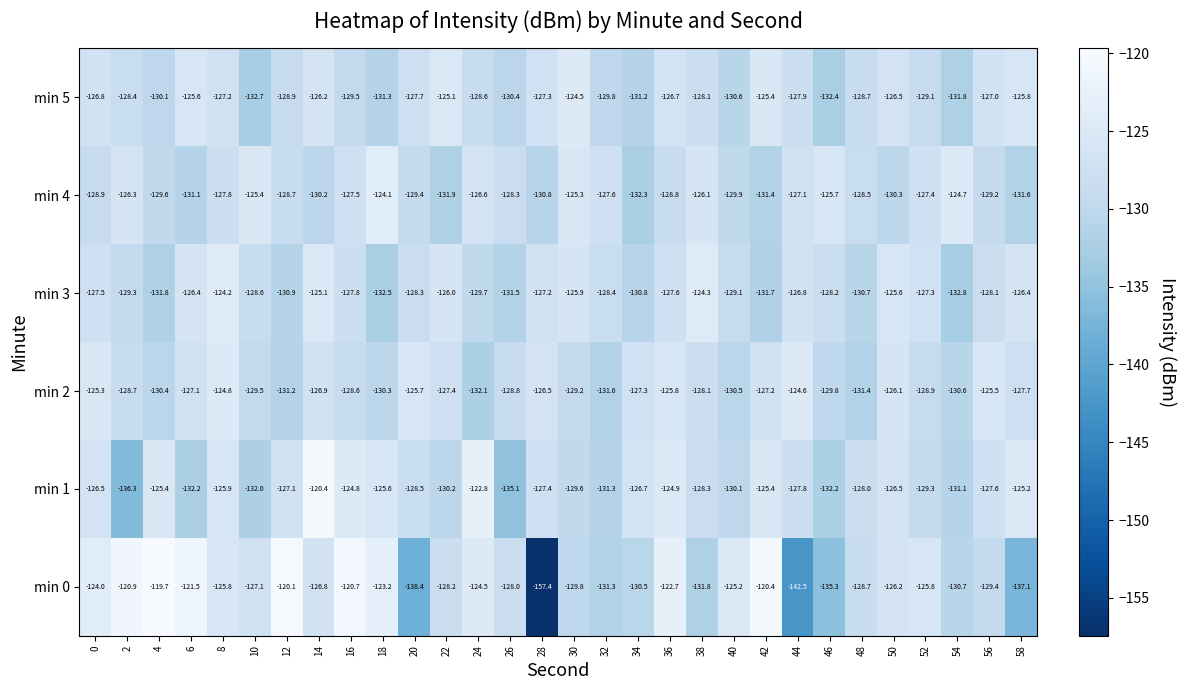

Which series has the widest spread of values?

min 0